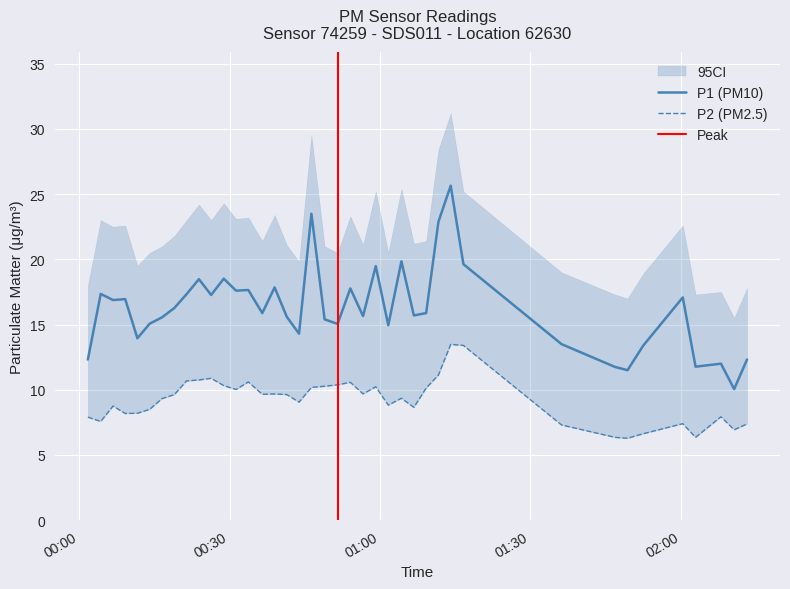

True or false: P1 and P2 cross at least once.

False